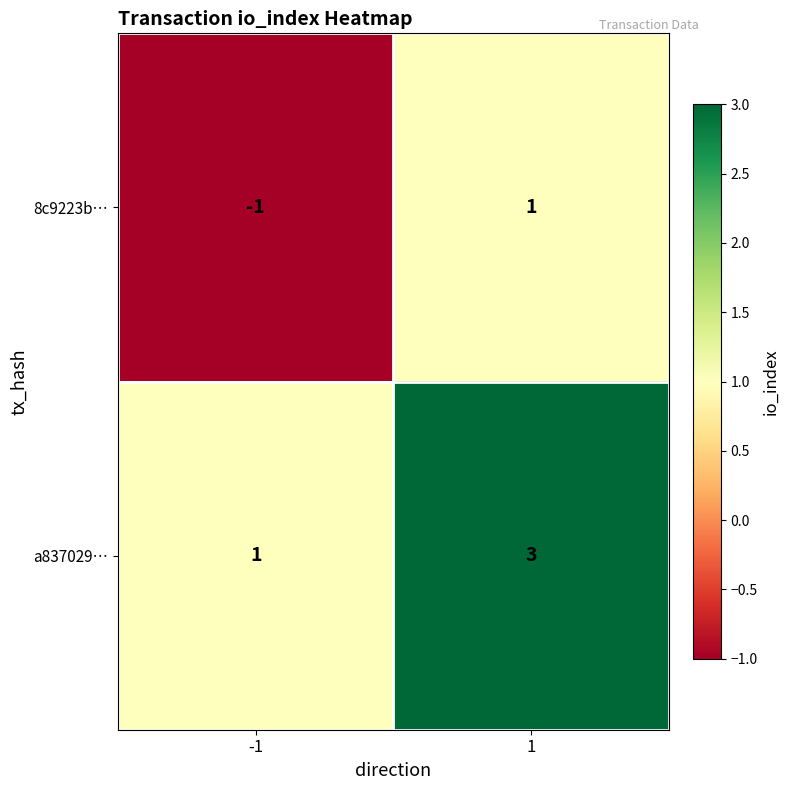

The 8c9223b… series shows -1 at -1. True or false?

True